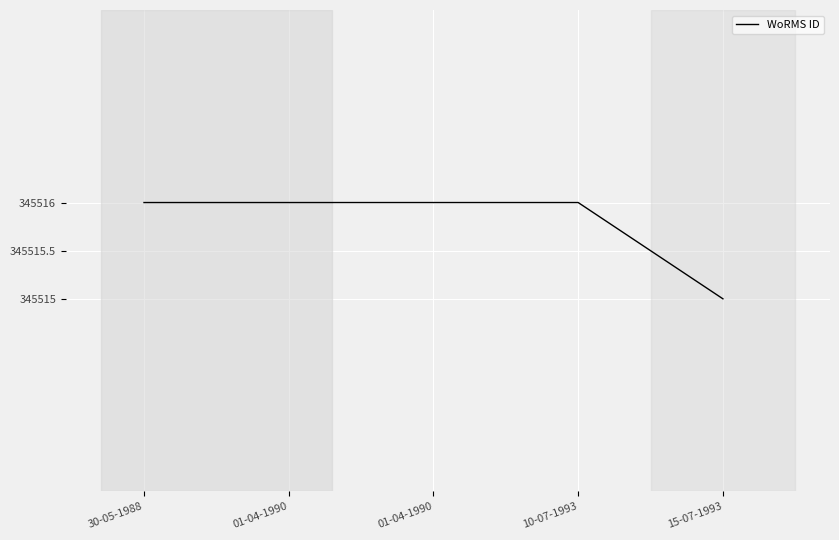

How many distinct data groups are displayed?

1